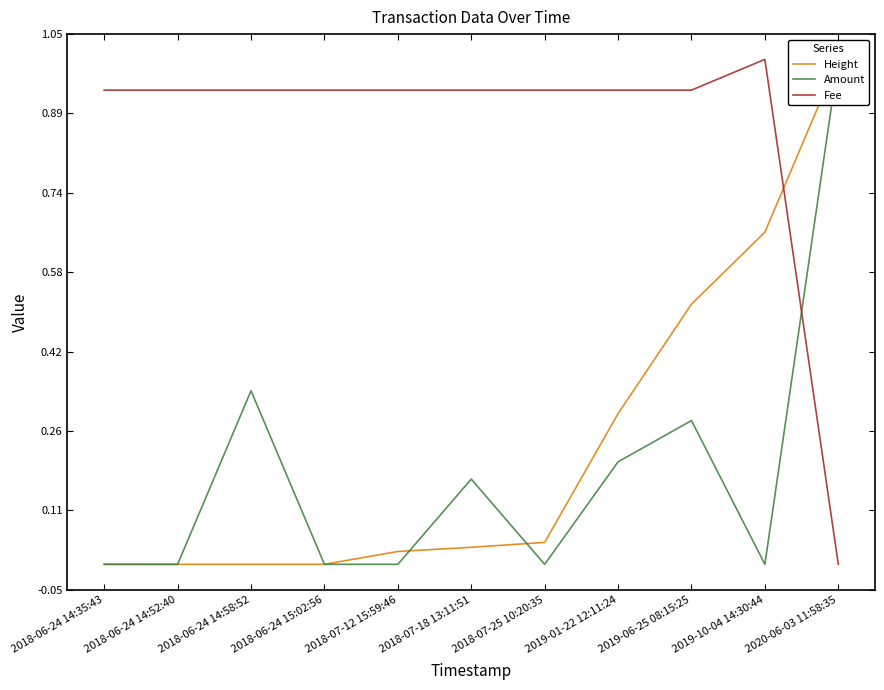

How many lines are shown in the chart?

3